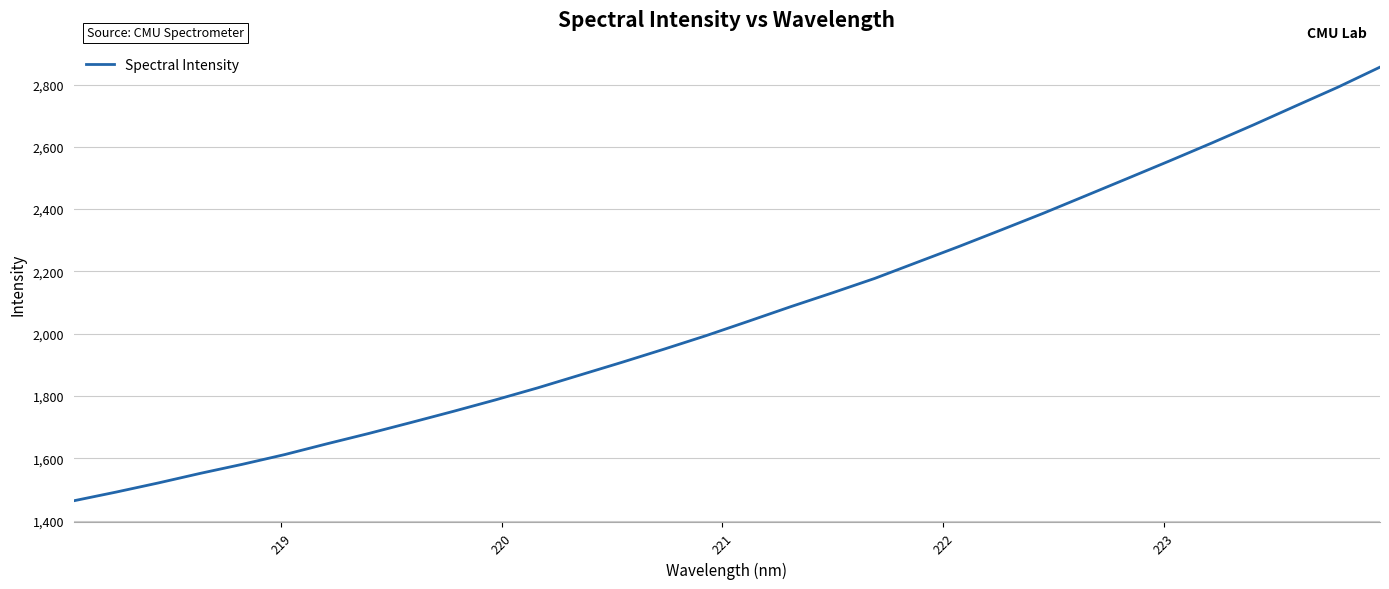

What is the maximum value shown in the chart?

2855.9